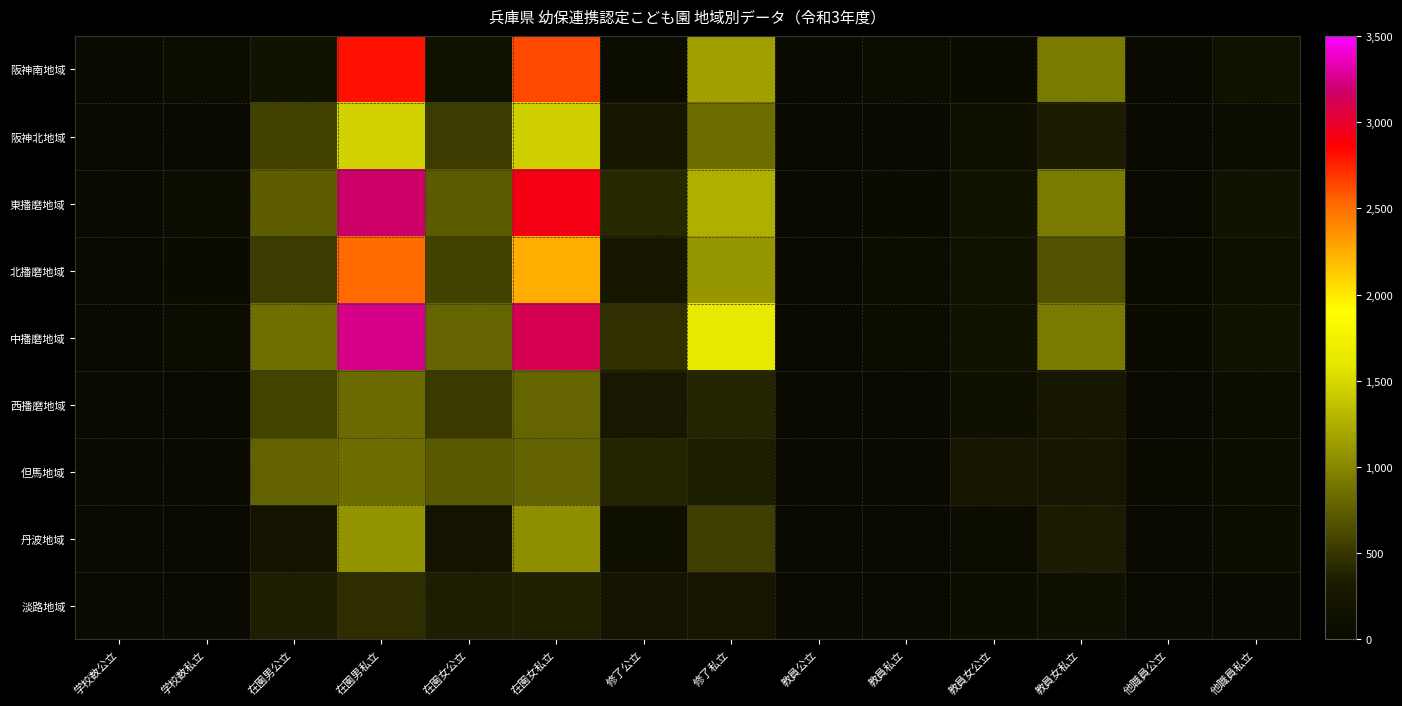

Which category has the highest value across all series?

在園男私立